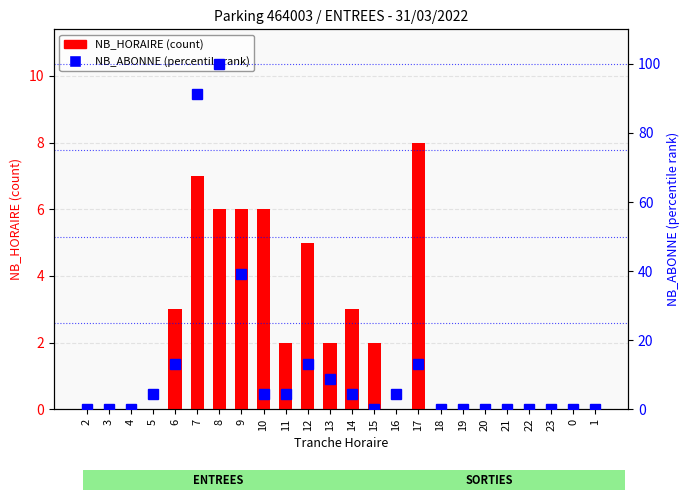

At how many categories does at least one series exceed 52?

2